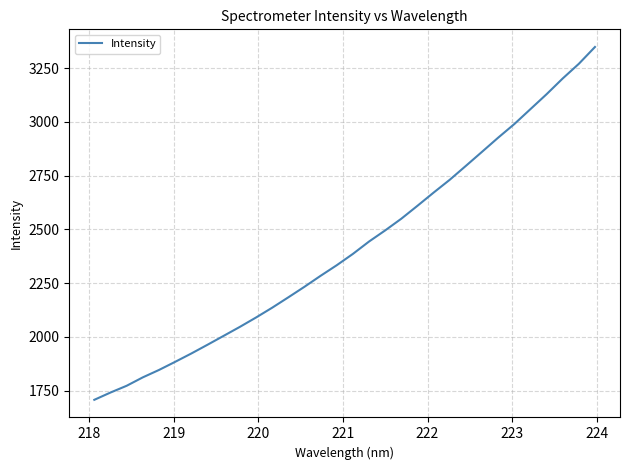

What is the difference between the maximum and minimum values?

1640.8